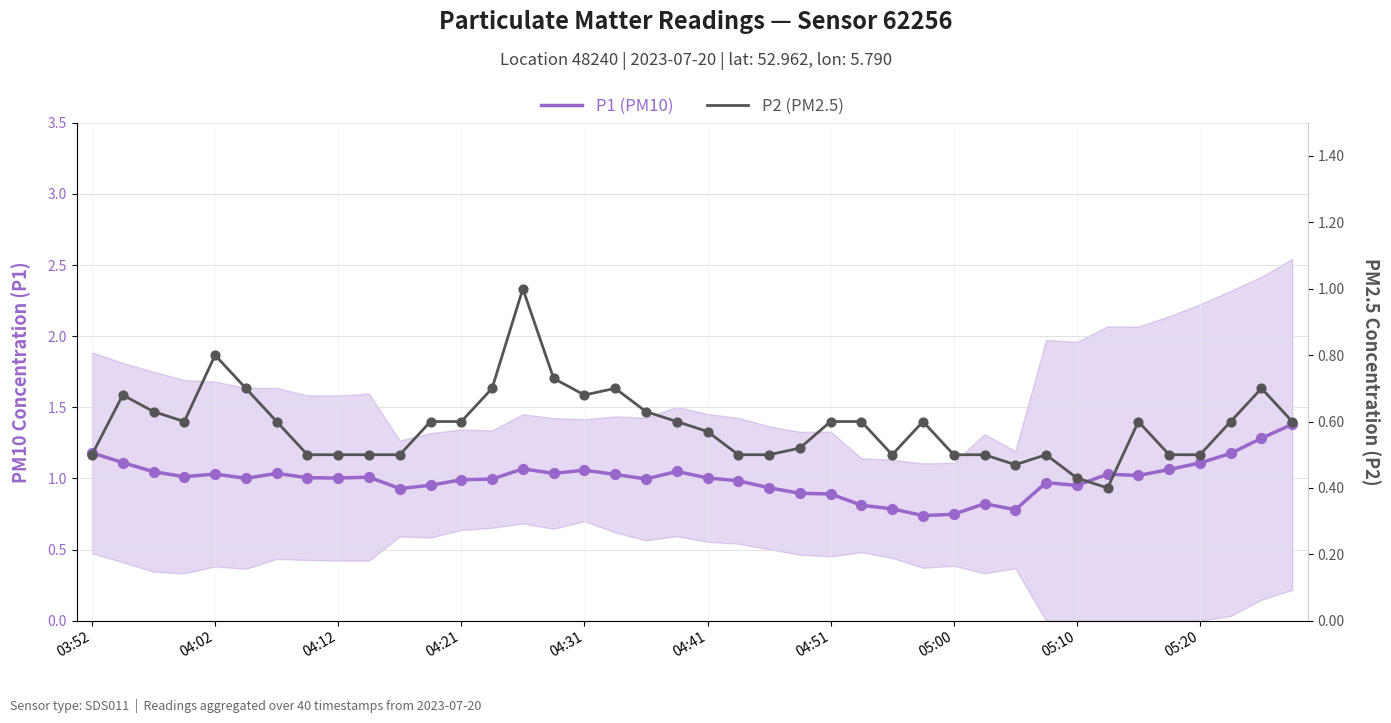

Which series reaches the minimum Y coordinate?

P2 (PM2.5)